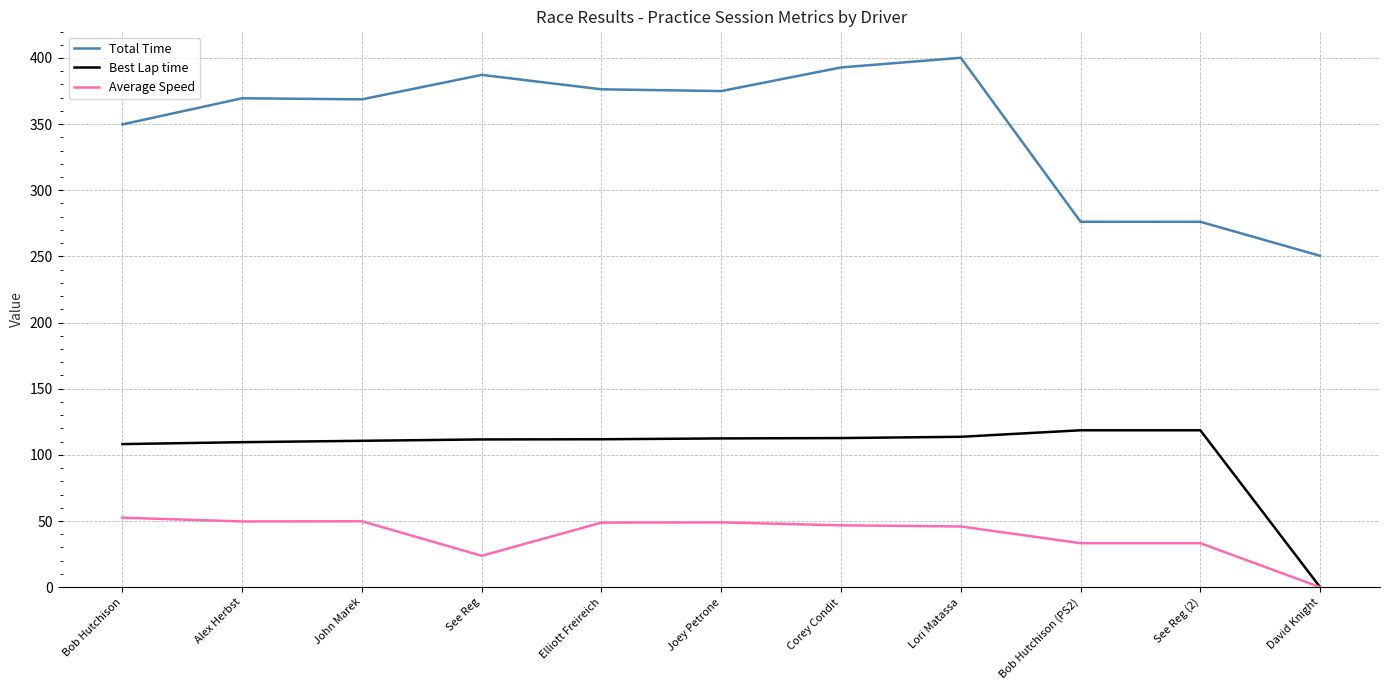

Is it true that Average Speed equals 33.2 at See Reg (2)?

True